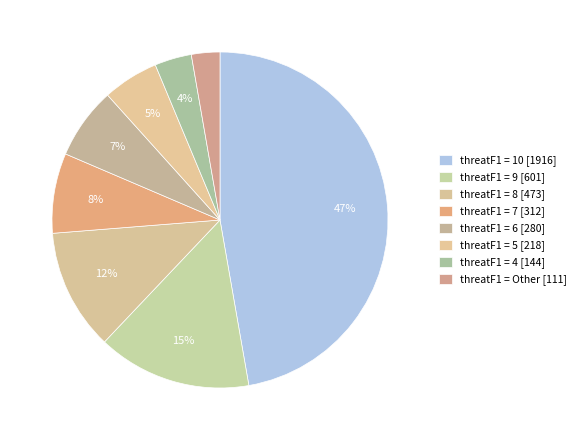

How many segments does this pie chart have?

8